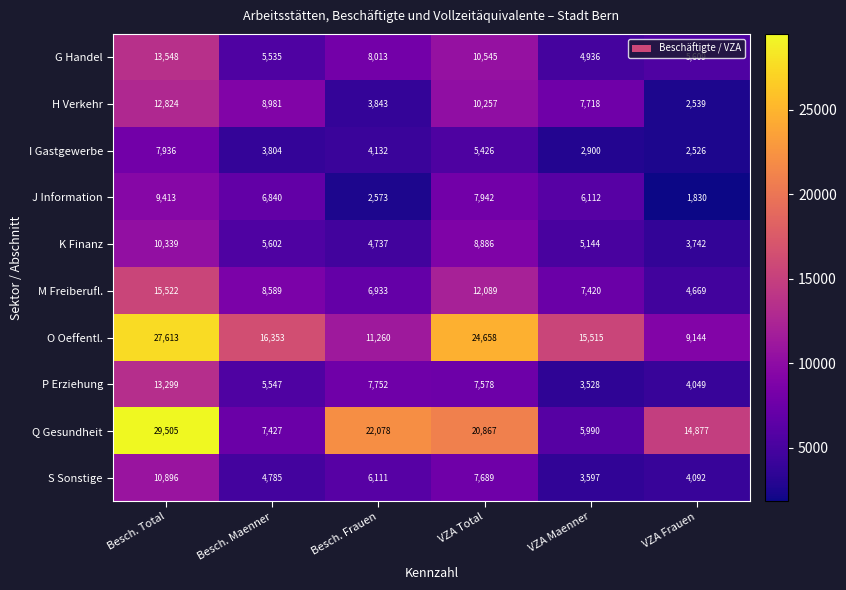

What is the difference between the maximum and minimum values in the P Erziehung series?

9771